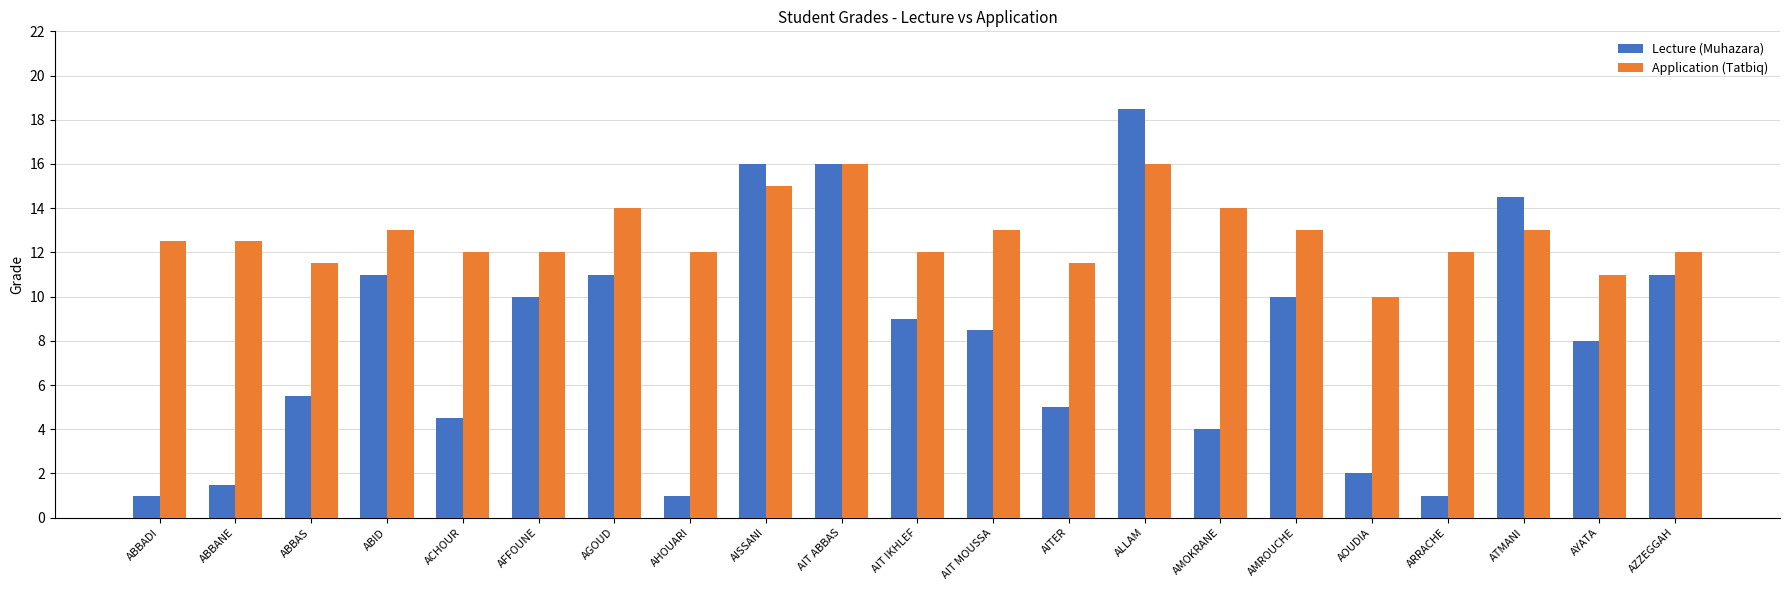

Which series has the largest total across all categories?

Application (Tatbiq)